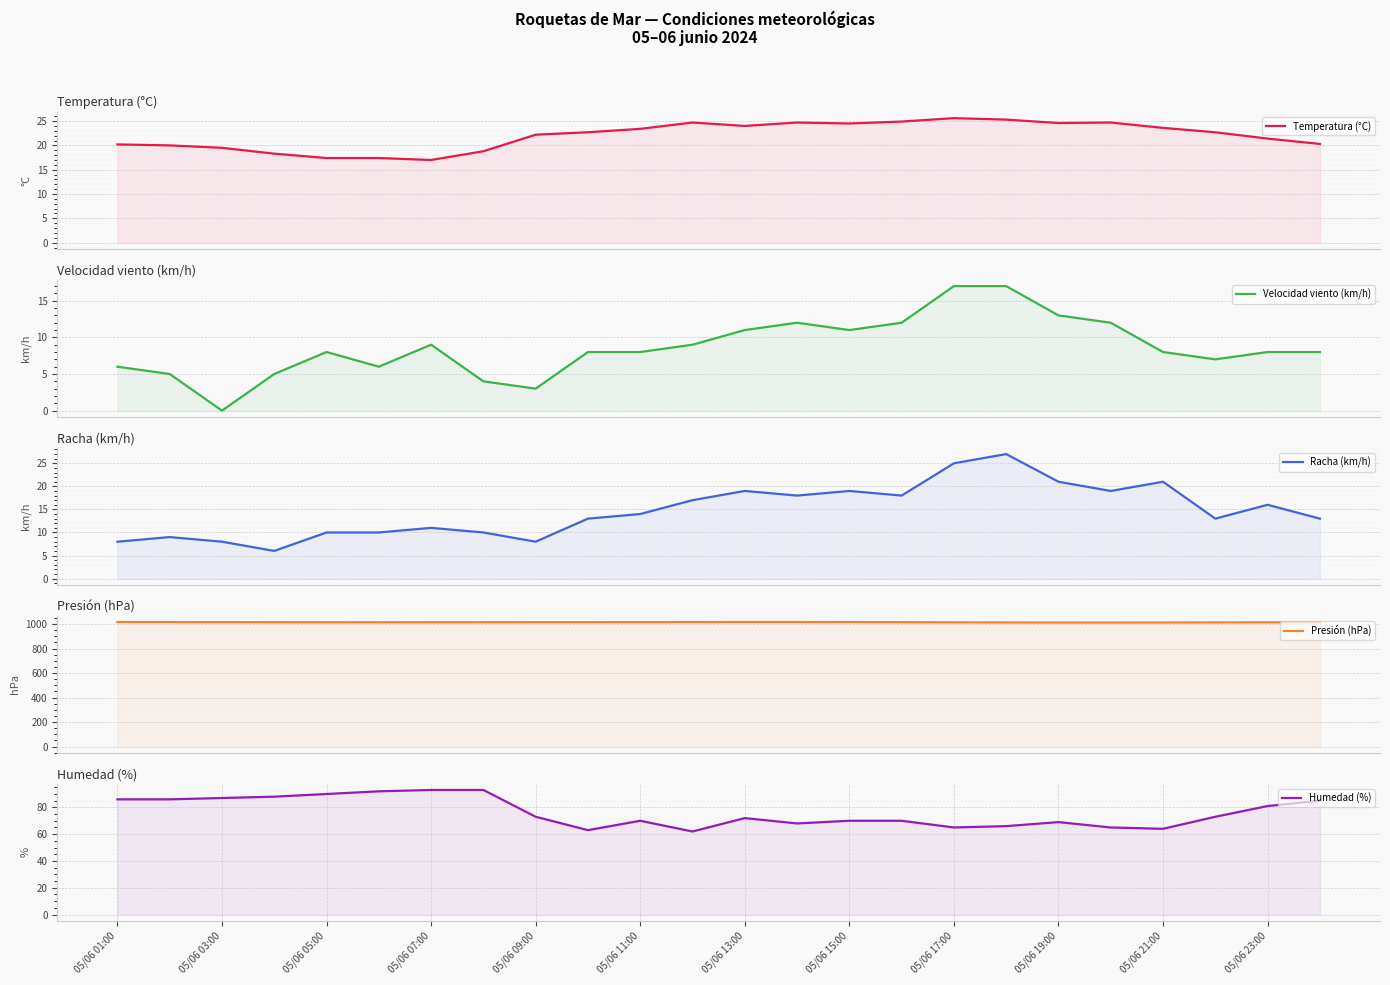

How many interior local valleys does the Racha (km/h) series have?

6